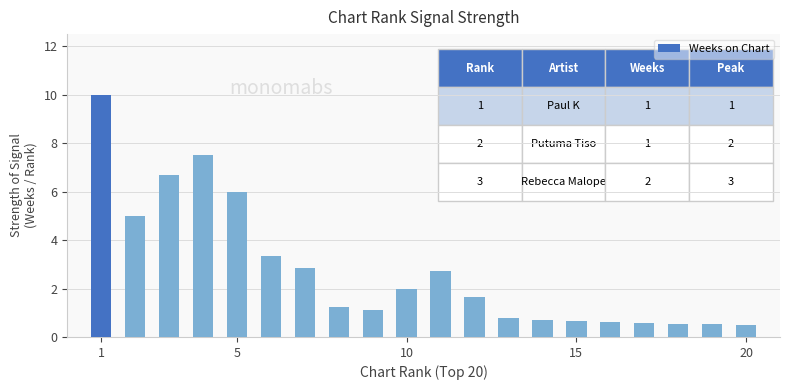

How many values exceed 1?

12